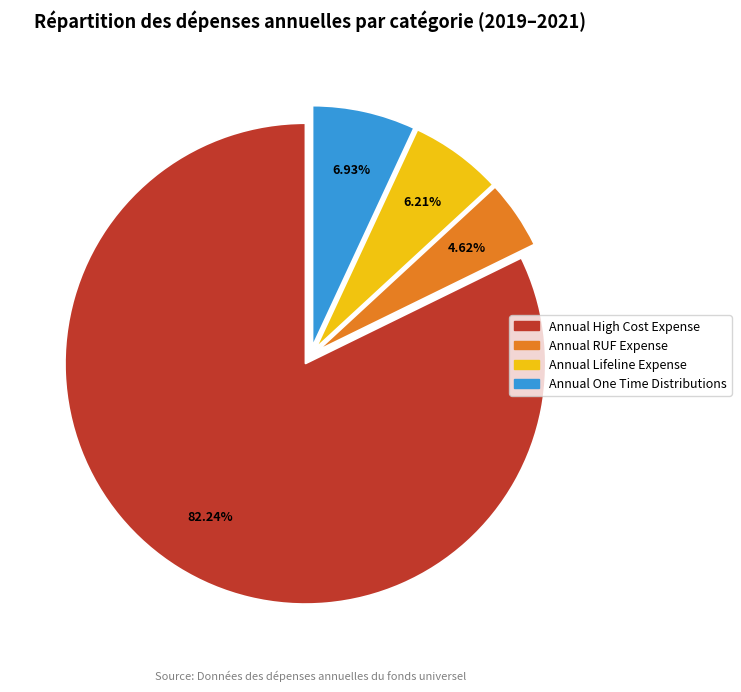

Does any single category account for the majority?

Yes